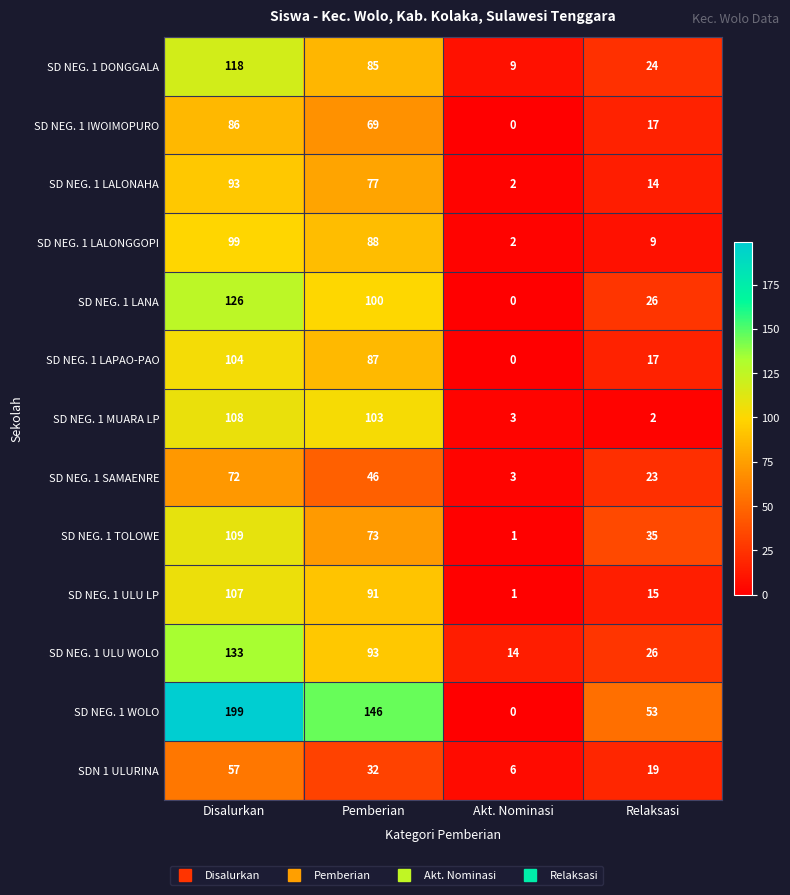

What is the total value across all series at Akt. Nominasi?

41